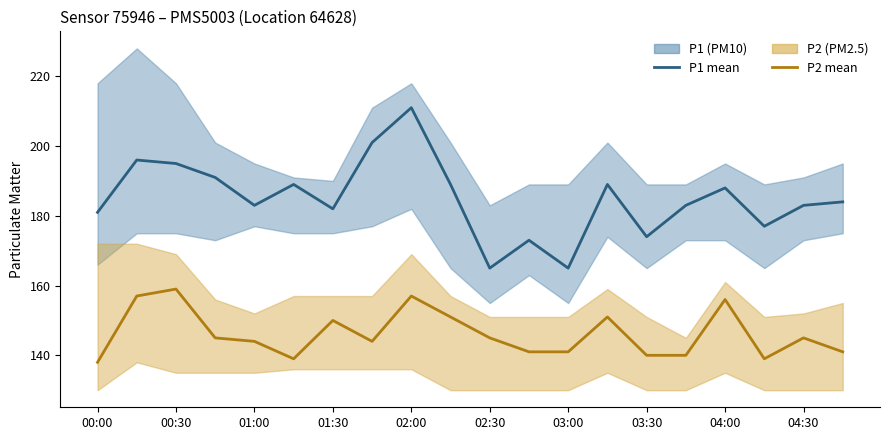

How many lines are shown in the chart?

2